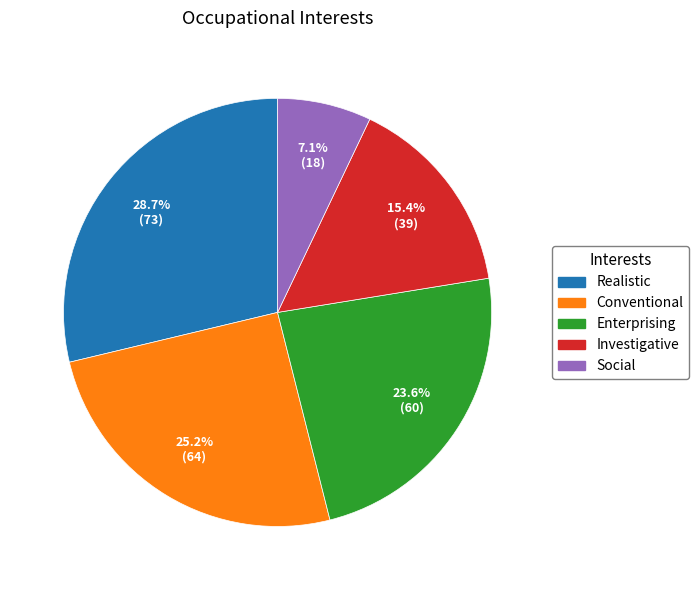

Is there a majority slice in this chart?

No